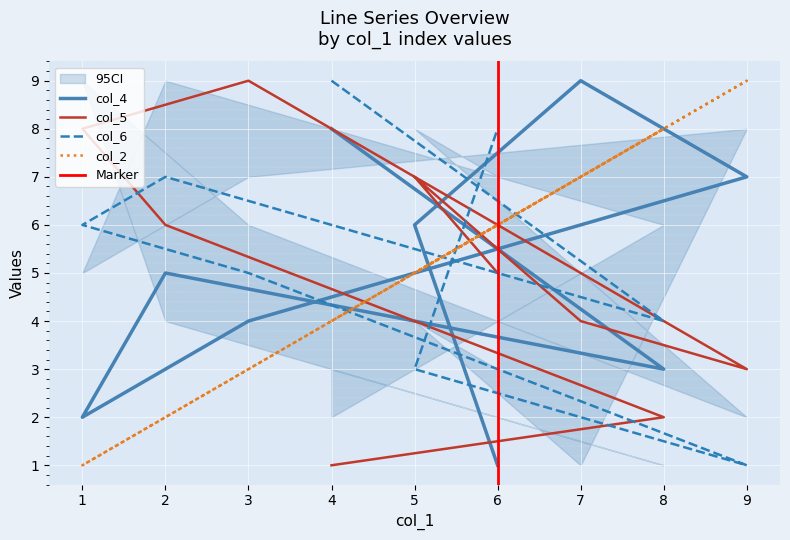

Read the col_6 value at 3.

5